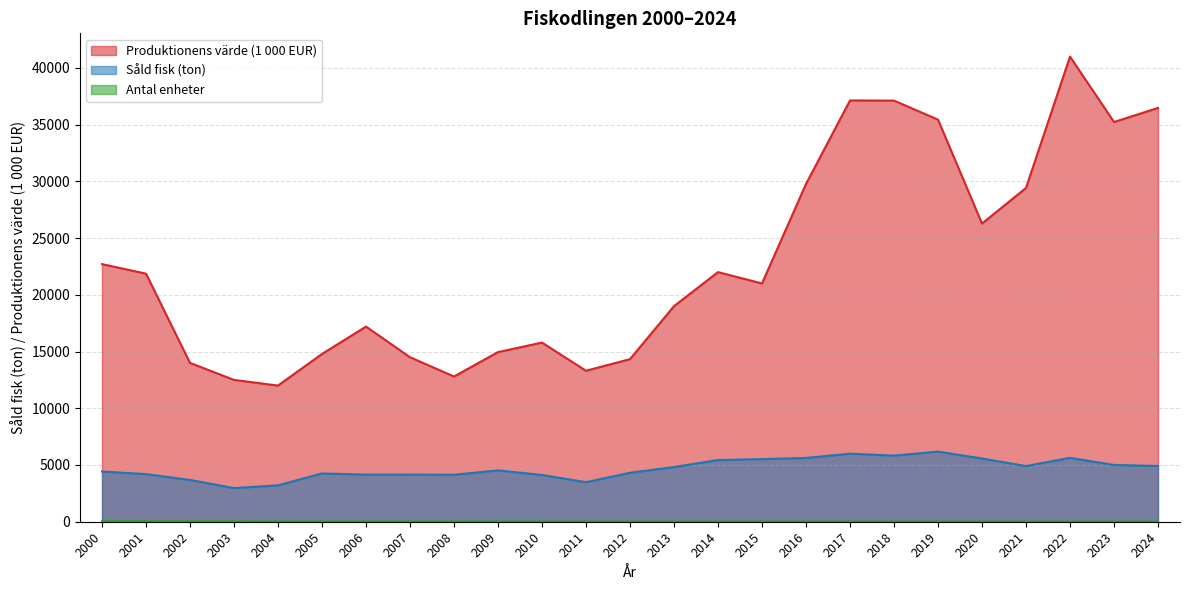

True or false: Antal enheter has a value of 25.0 at 2019.

True